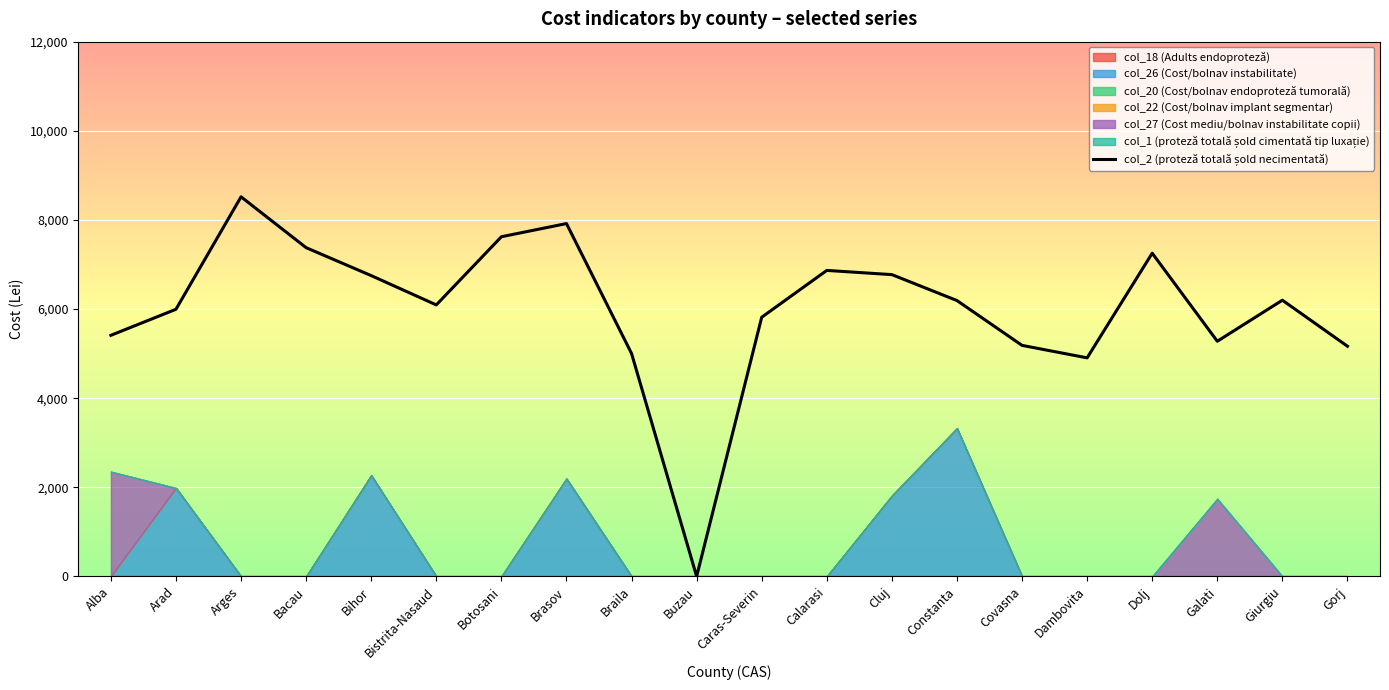

Where is the data nearest to the value 4259?

Dambovita